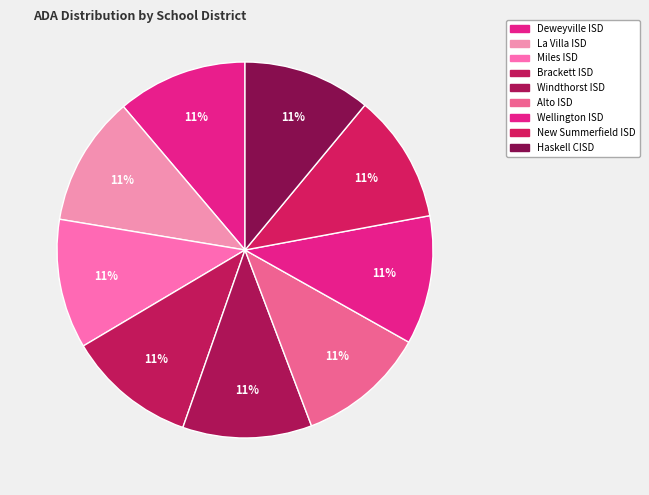

The Haskell CISD slice represents 11% of the pie. True or false?

True